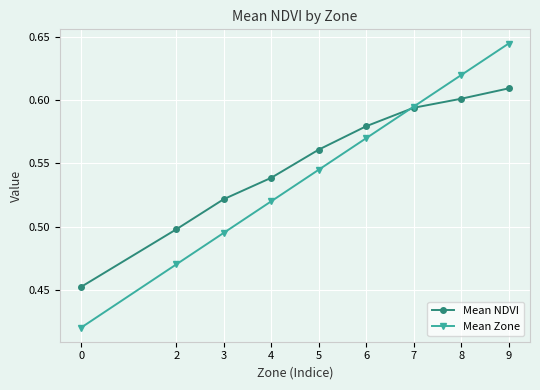

Is it true that Mean Zone equals 0.6 at 0?

False